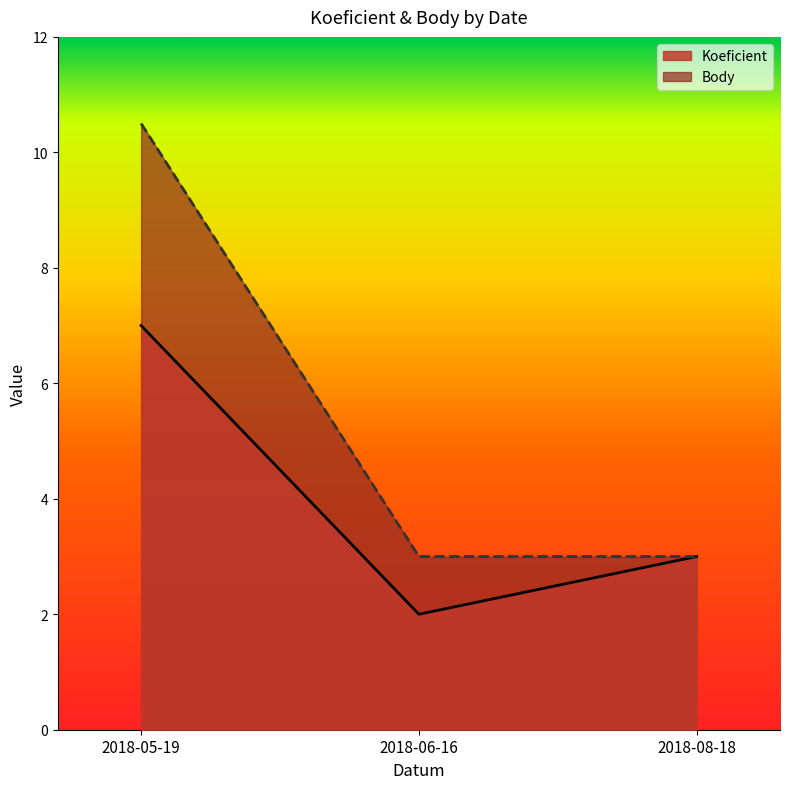

What is the value of the Koeficient point at the 3rd from the left?

3.0